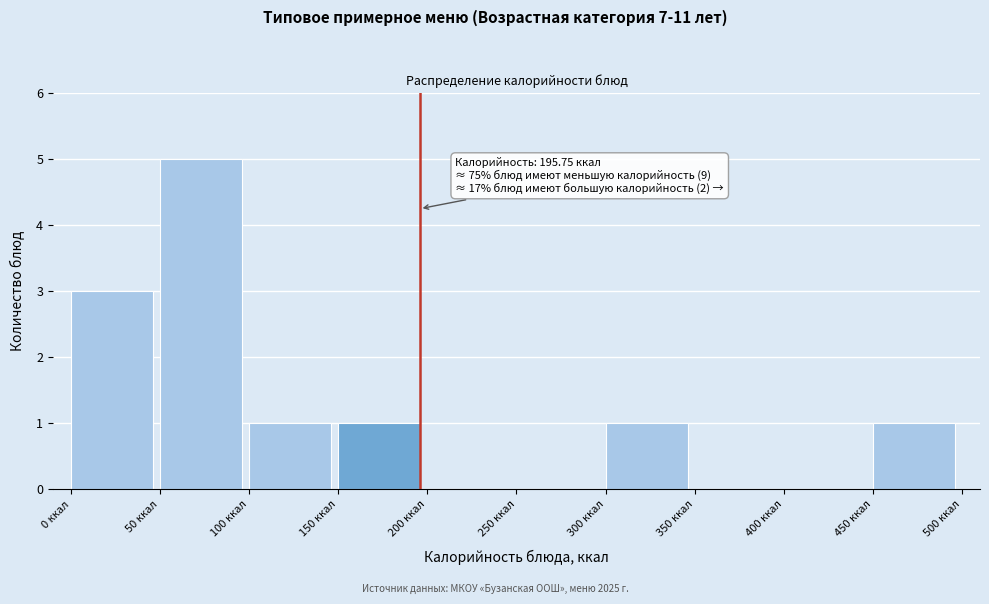

Over which range of the x-axis is the bar tallest?

50 to 100